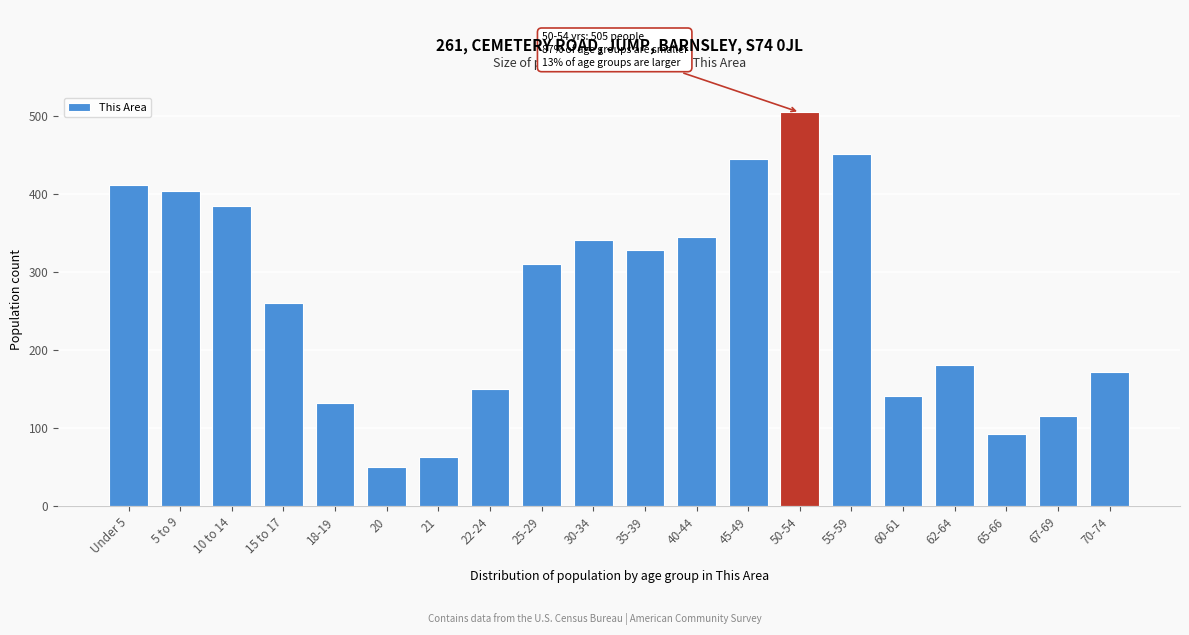

Reading left to right, transcribe all the data shown in this chart.

Under 5=412	5 to 9=404	10 to 14=385	15 to 17=261	18-19=133	20=51	21=63	22-24=151	25-29=310	30-34=342	35-39=329	40-44=345	45-49=445	50-54=505	55-59=452	60-61=141	62-64=181	65-66=93	67-69=116	70-74=172